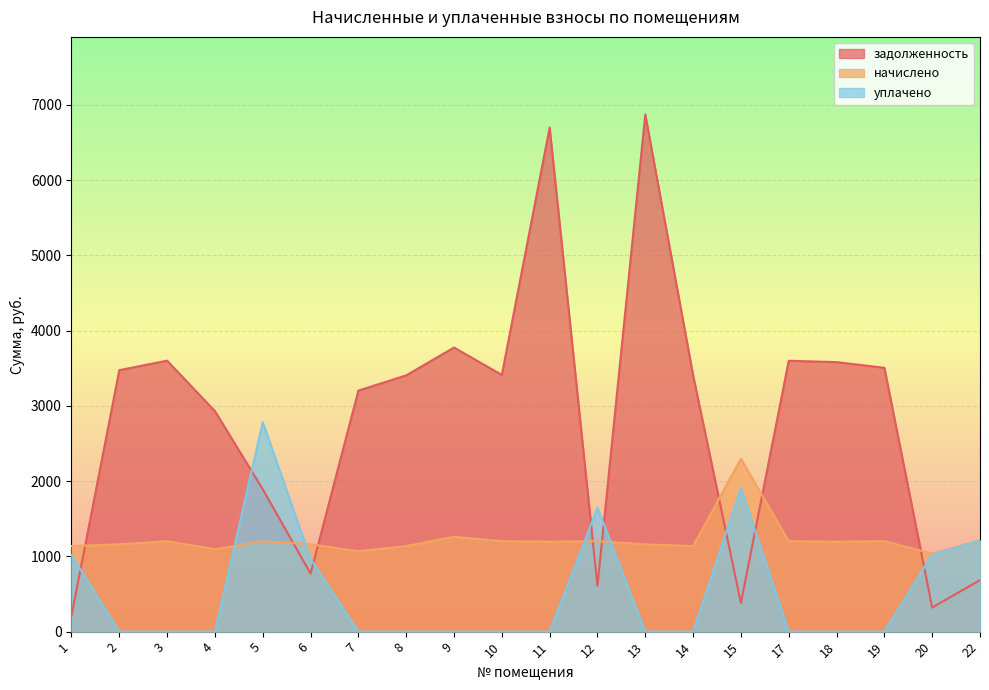

Where is начислено nearest to the value 1666?

9